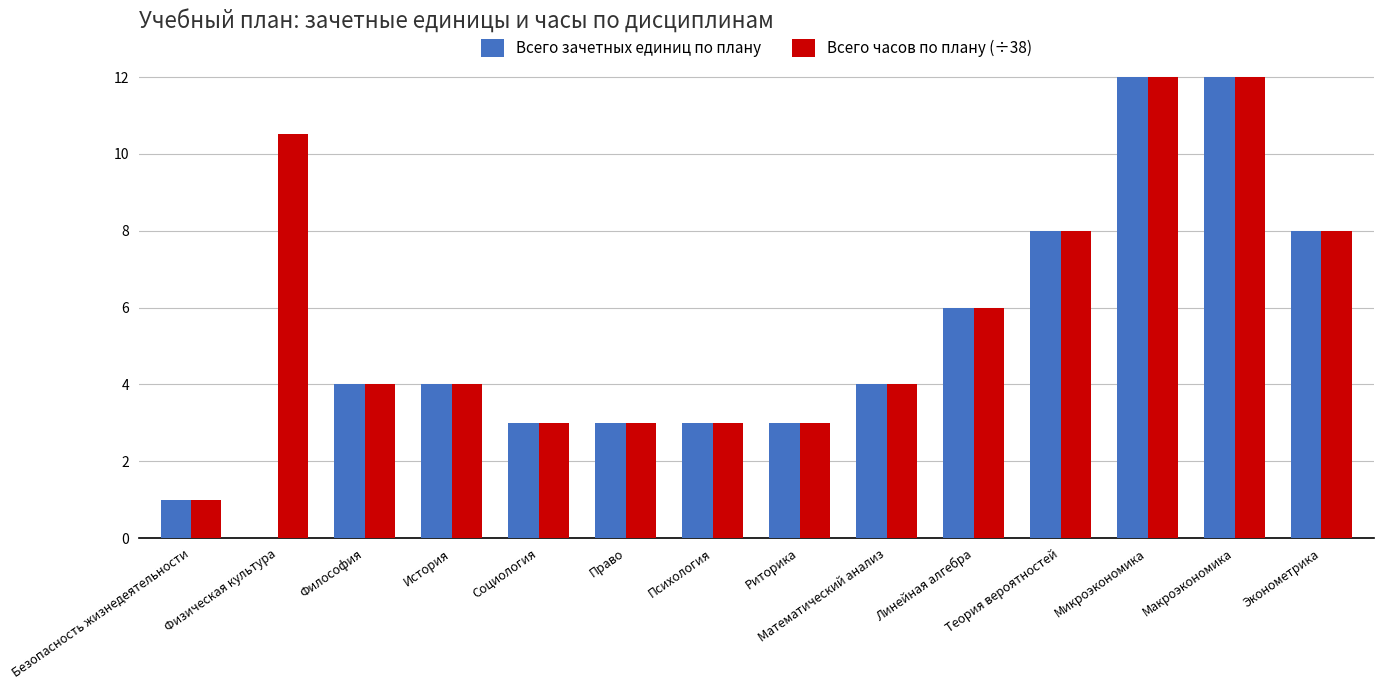

Which series has the largest total across all categories?

Всего часов по плану (÷38)